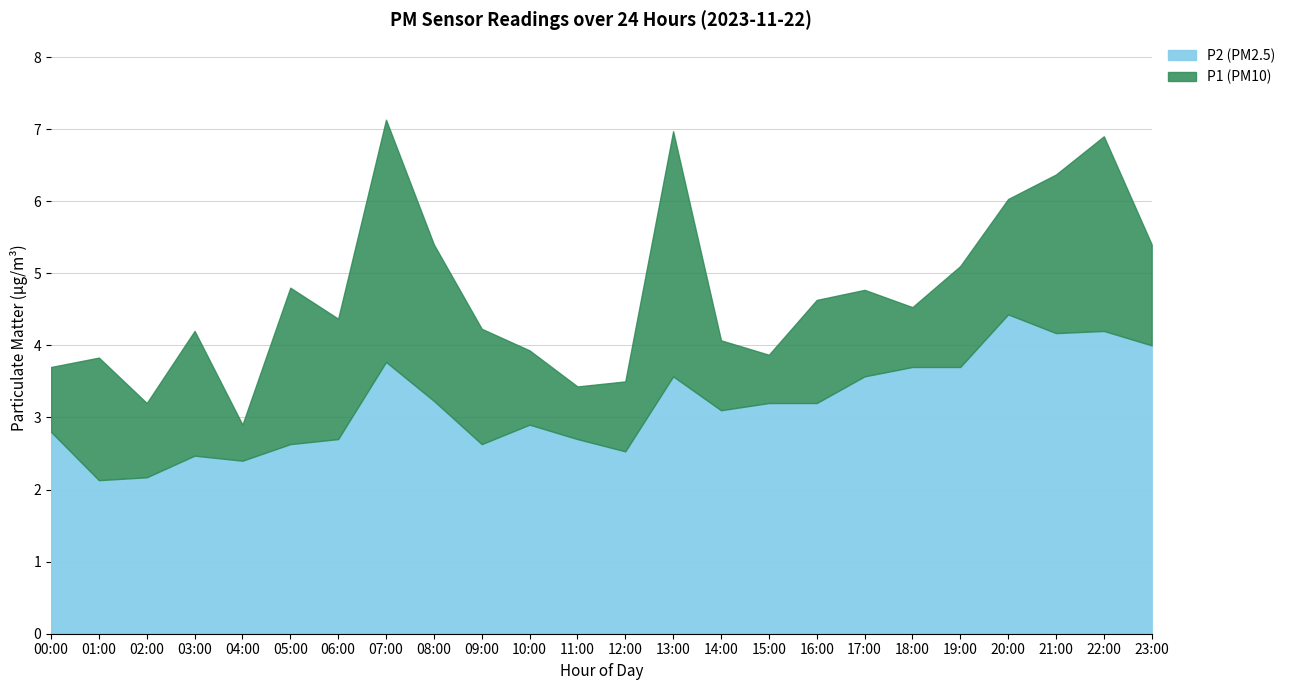

What is the total value across all series at 23:00?

5.4